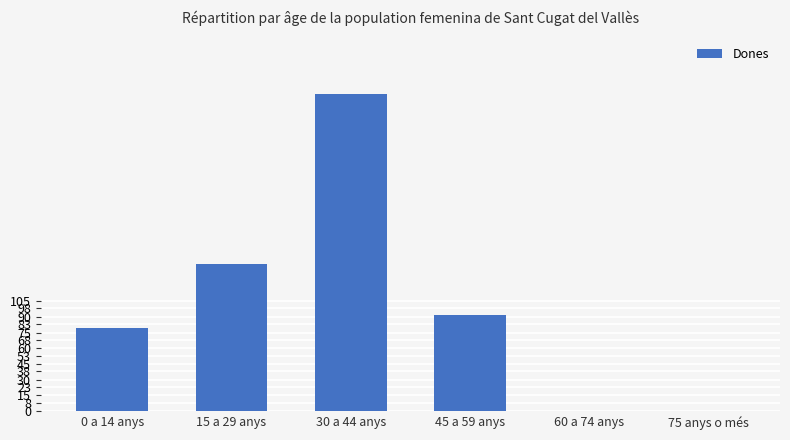

At which label does the data first exceed 92?

15 a 29 anys